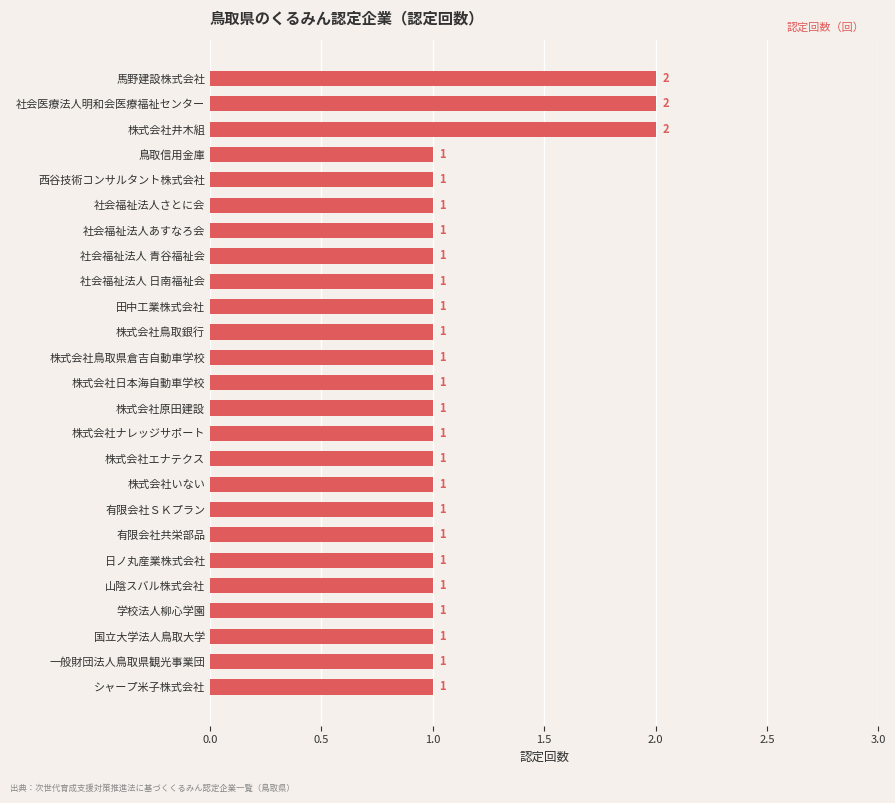

The value at 株式会社鳥取銀行 is 2. True or false?

False